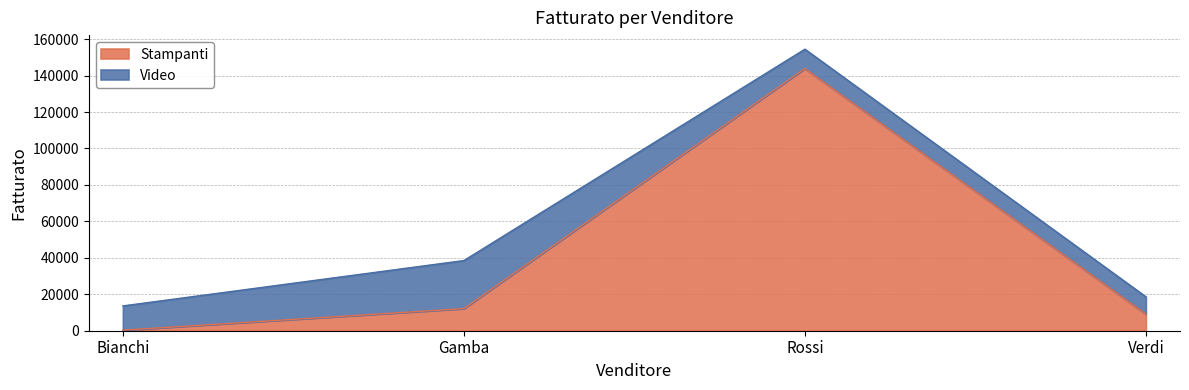

Reading left to right, transcribe the values for Stampanti.

Bianchi=312.0	Gamba=12150.0	Rossi=143878.3	Verdi=9162.0